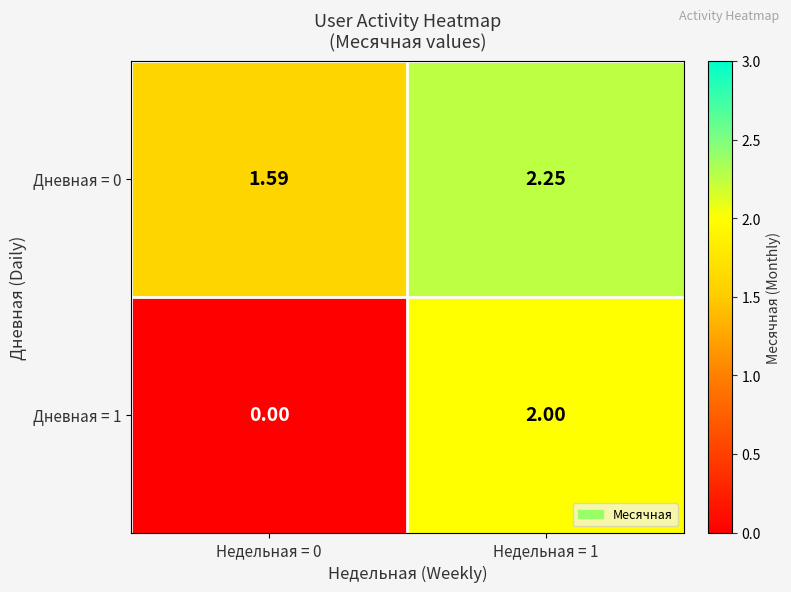

Is the value of Дневная = 0 at Недельная = 0 greater than the value of Дневная = 1 at Недельная = 1?

No